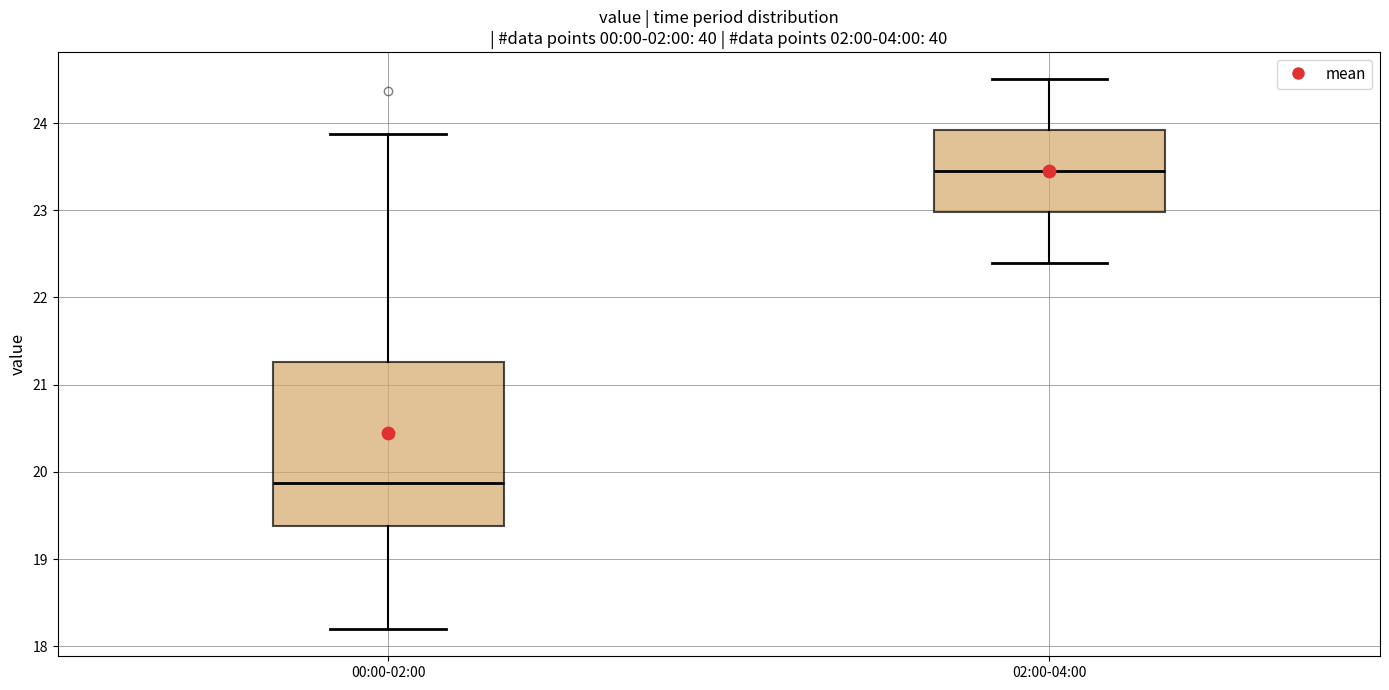

Reading left to right, read every box against the y-axis: the position of its median line, the range the box covers, and the ends of its whiskers. The values are not printed on the chart, so give them approximately, as read against the axis.

00:00-02:00: median 19.9, box 19.4 to 21.3, whiskers 18.2 to 23.9
02:00-04:00: median 23.5, box 23.0 to 23.9, whiskers 22.4 to 24.5